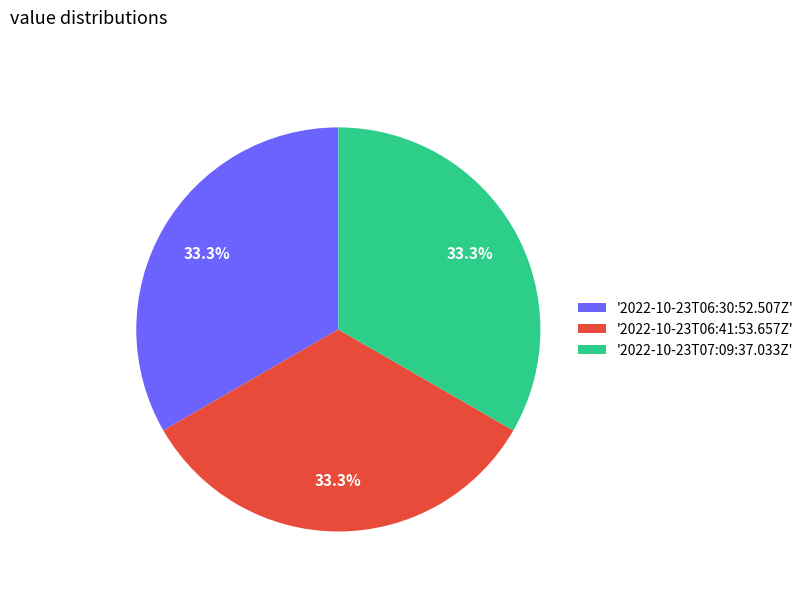

Is there any slice that represents more than half of the pie?

No